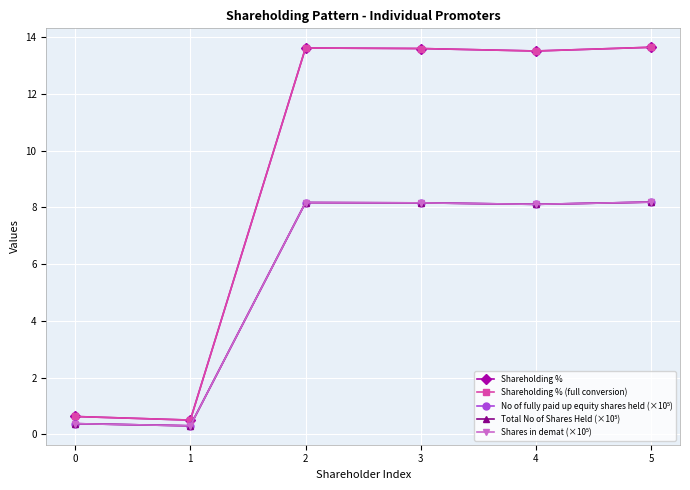

Reading left to right, list all the values displayed in this chart.

Shareholding %: 0=0.6	1=0.5	2=13.6	3=13.6	4=13.5	5=13.6
Shareholding % (full conversion): 0=0.6	1=0.5	2=13.6	3=13.6	4=13.5	5=13.6
No of fully paid up equity shares held (×10⁵): 0=0.4	1=0.3	2=8.2	3=8.2	4=8.1	5=8.2
Total No of Shares Held (×10⁵): 0=0.4	1=0.3	2=8.2	3=8.2	4=8.1	5=8.2
Shares in demat (×10⁵): 0=0.4	1=0.3	2=8.2	3=8.2	4=8.1	5=8.2